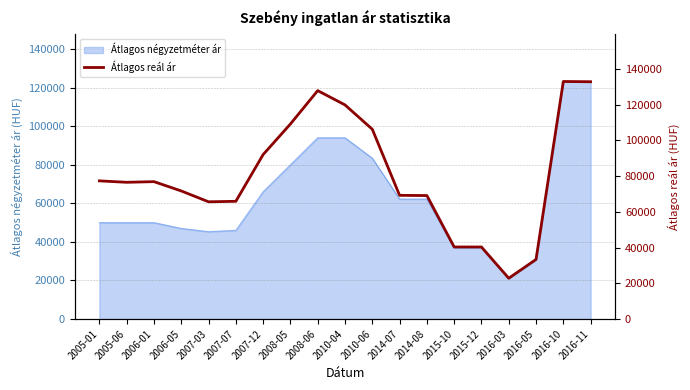

Count the number of values greater than 76531.

9